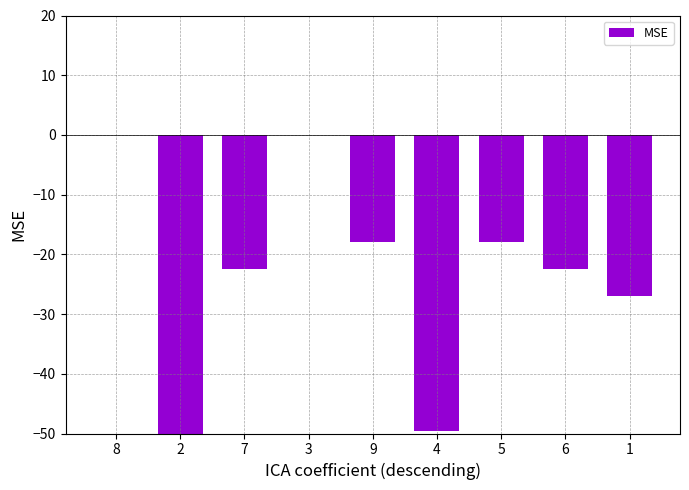

Rank the categories by value from highest to lowest.

8, 3, 9, 5, 7, 6, 1, 4, 2